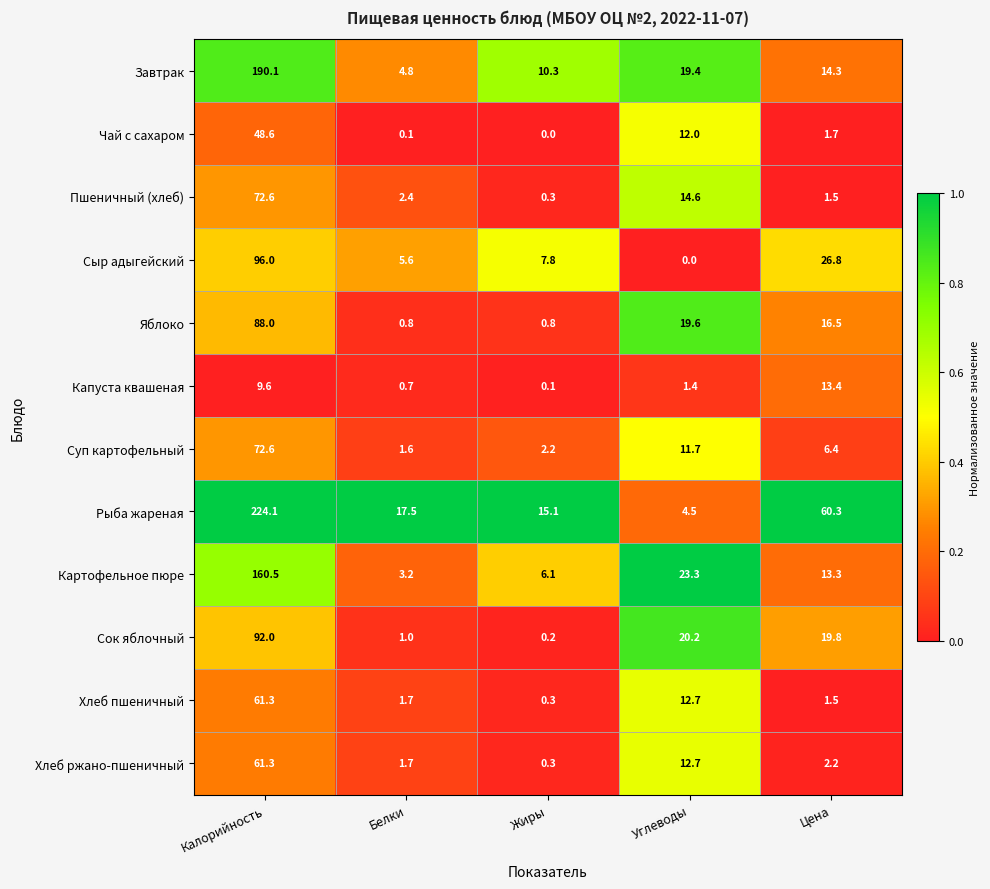

Between Белки and Углеводы, which series saw the biggest shift?

Картофельное пюре